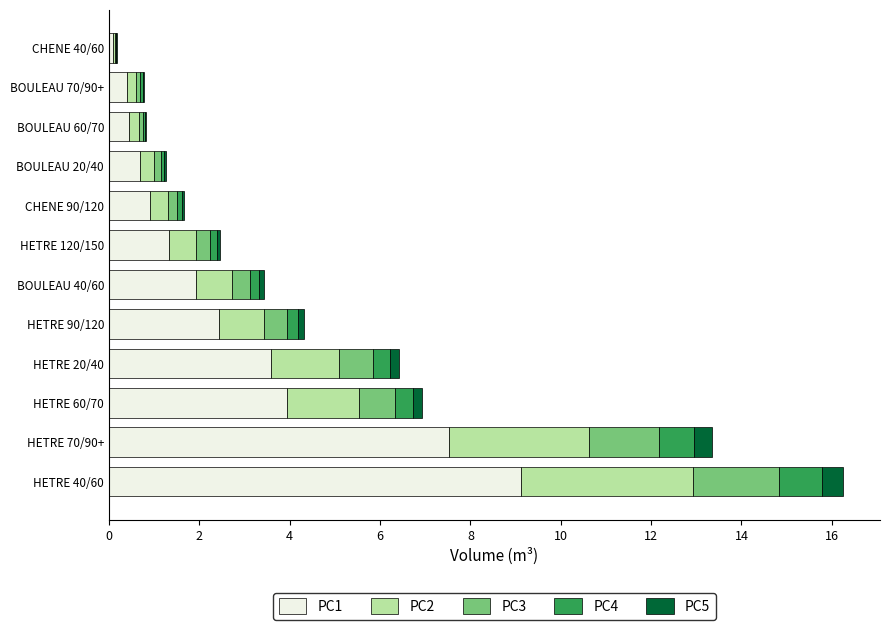

At which category is the sum across all series the highest?

HETRE 40/60